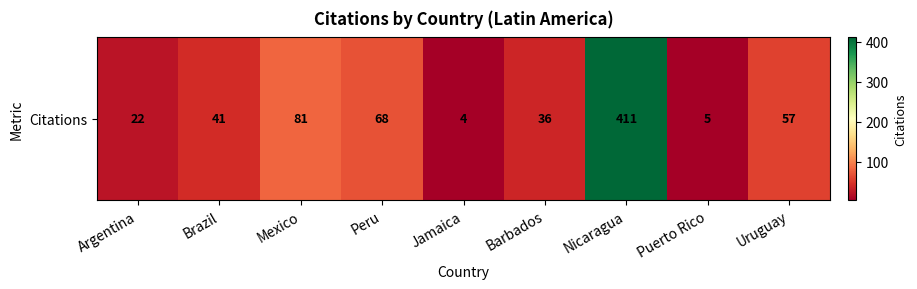

What is the difference between the values at Puerto Rico and Barbados?

31